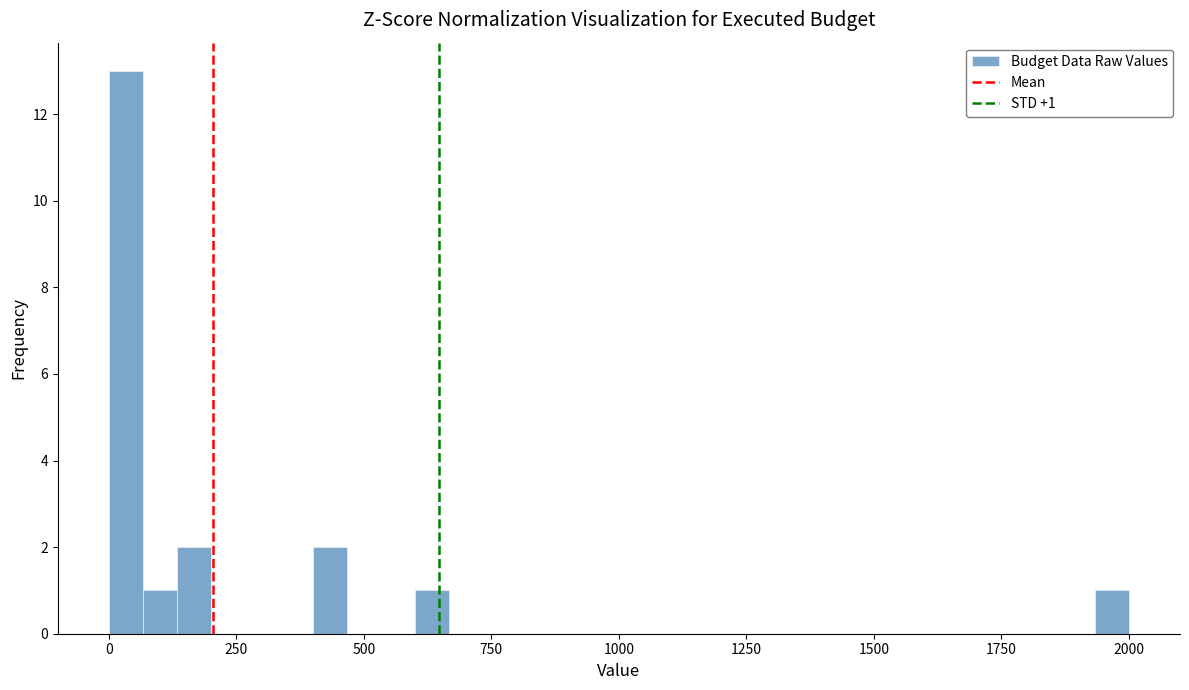

Read against the x-axis, roughly where is the centre of the tallest bar?

50